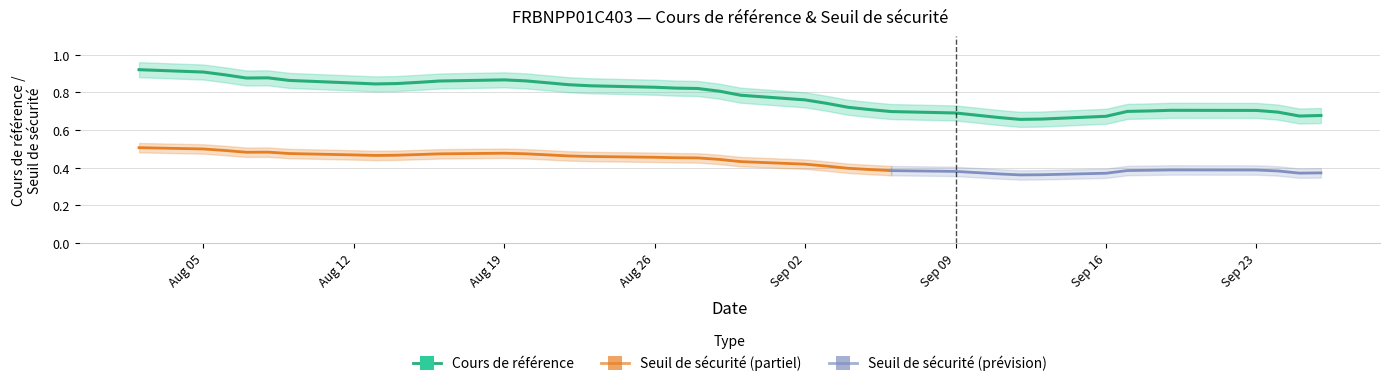

Is it true that Cours de référence equals 0.8 at 30?

True